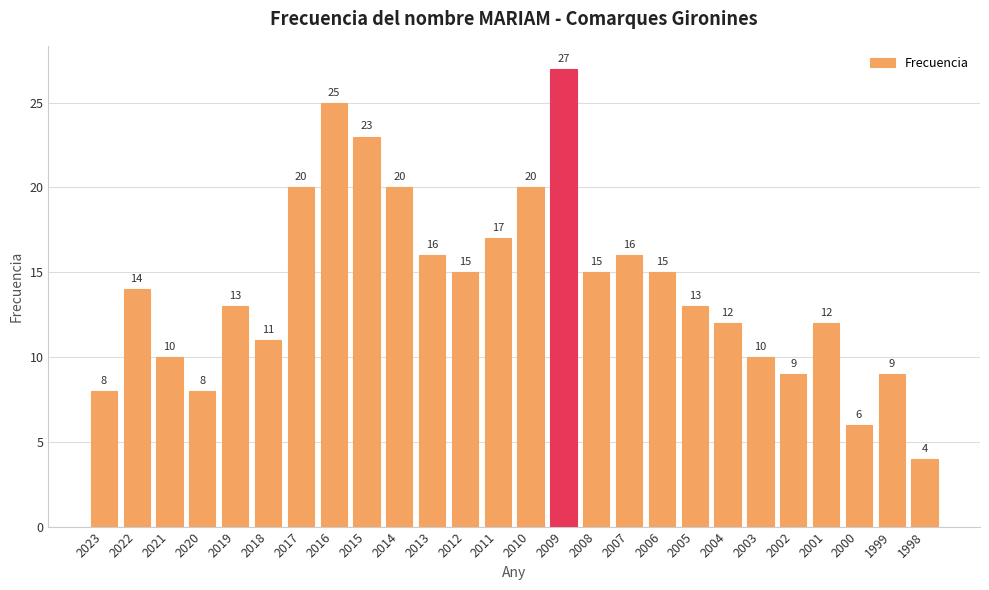

What is the difference between the values at 2005 and 2023?

5